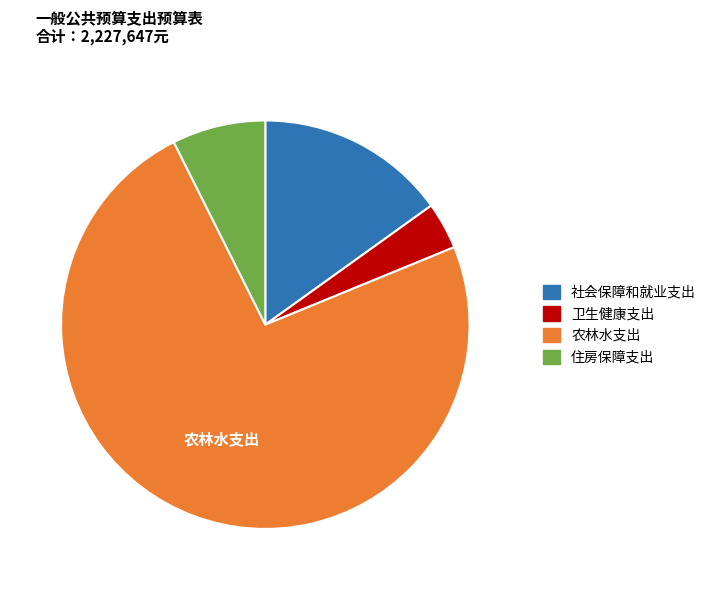

How many segments does this pie chart have?

4